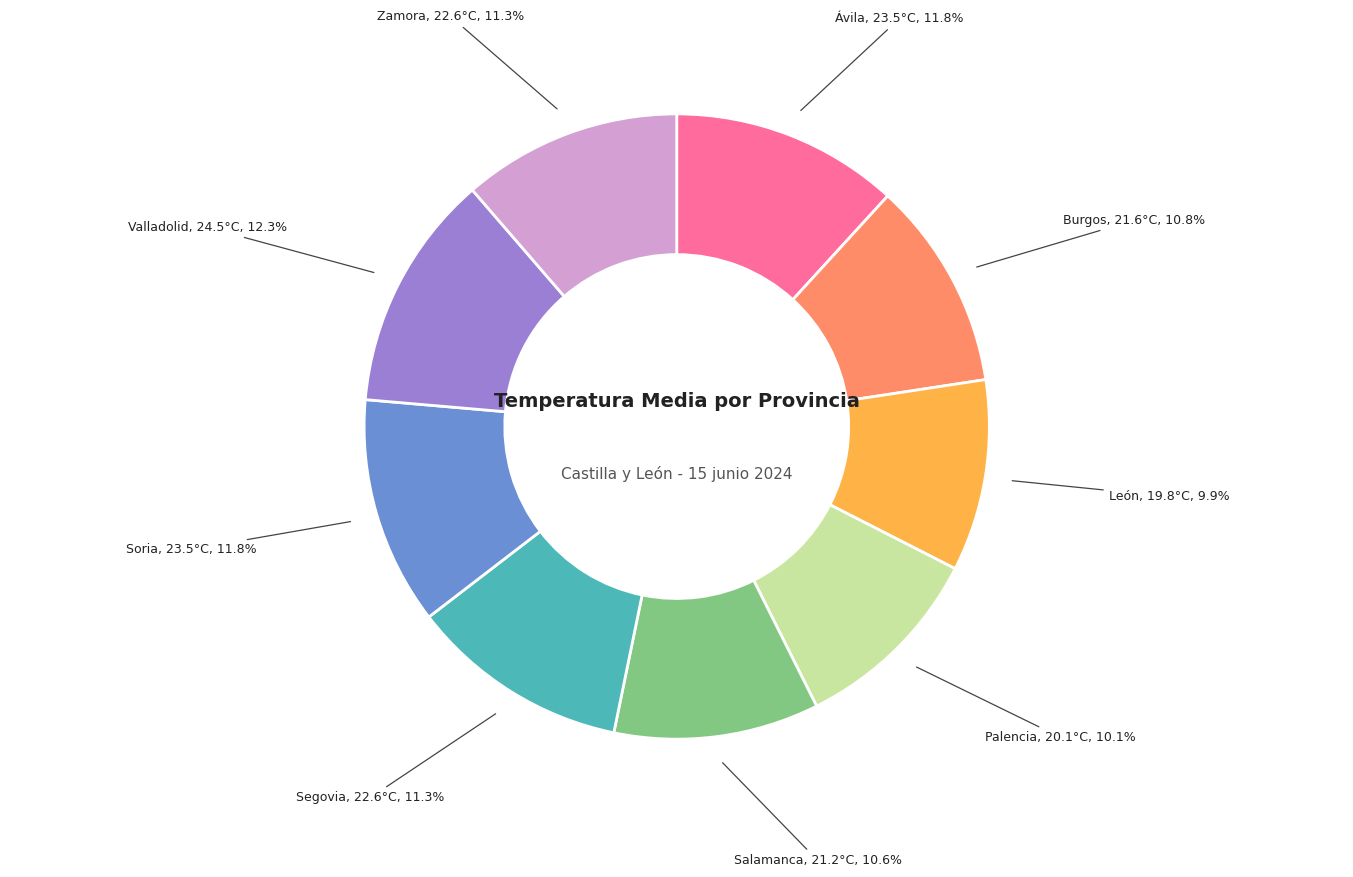

Is there any slice that represents more than half of the pie?

No